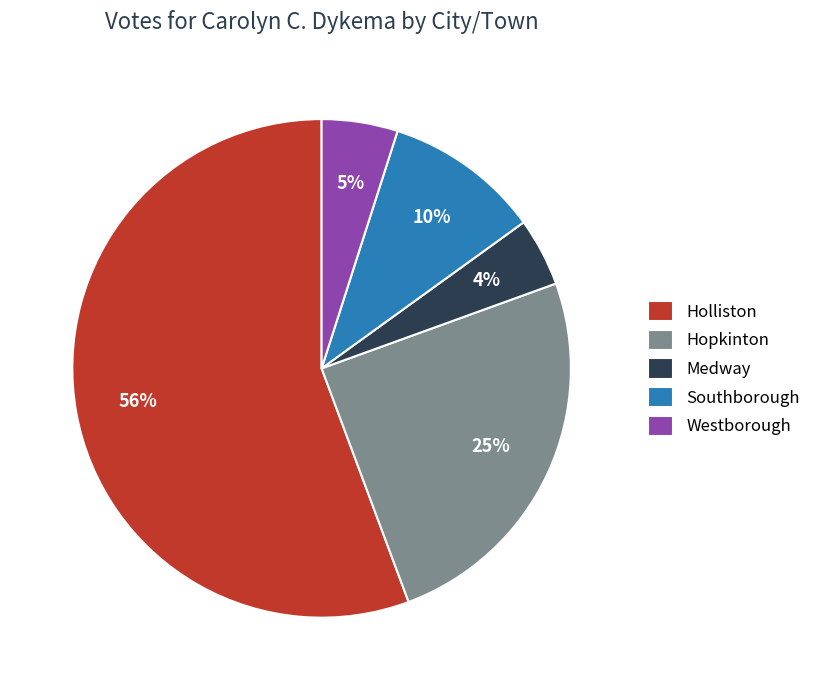

Do Westborough and Hopkinton together represent more than half of the pie?

No